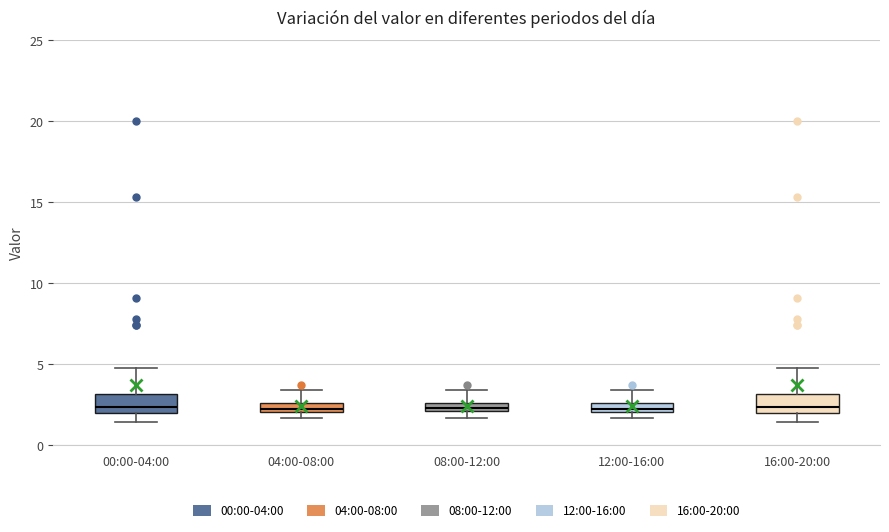

Where does the upper whisker of the box for 08:00-12:00 end on the y-axis? The values are not printed on the chart, so give them approximately, as read against the axis.

3.5